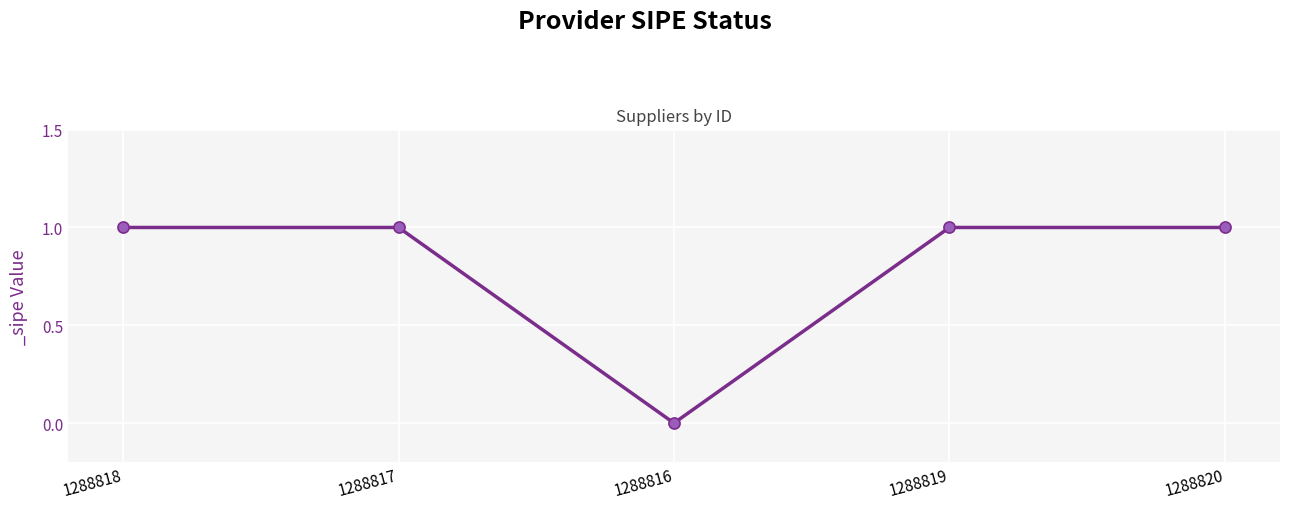

Which category has the lowest value across all series?

1288816